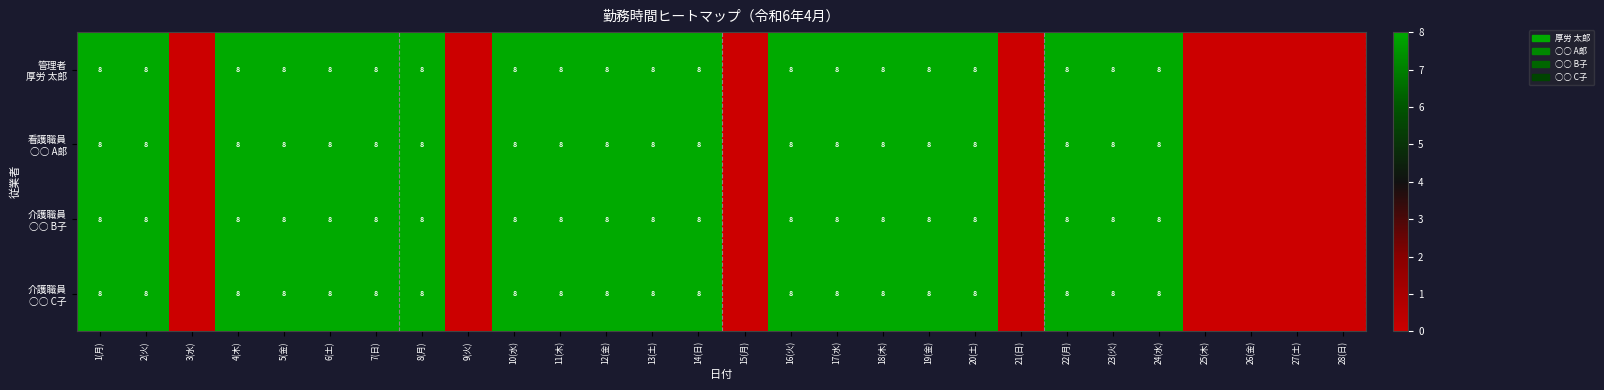

What is the total value across all series at 8(月)?

32